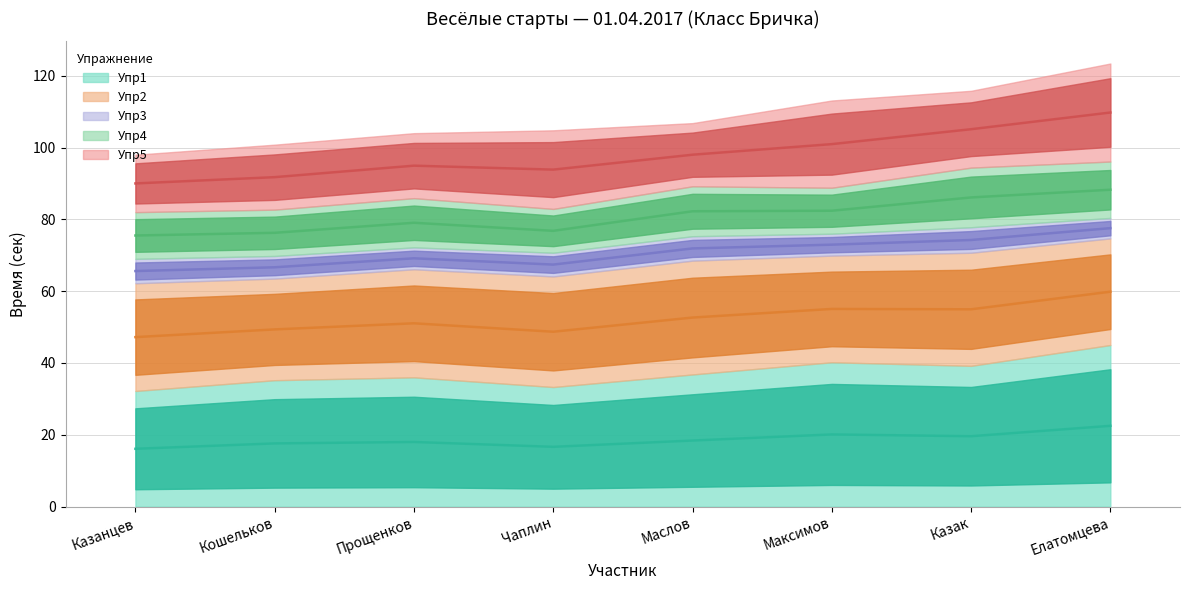

Does the chart have visible grid lines?

Yes